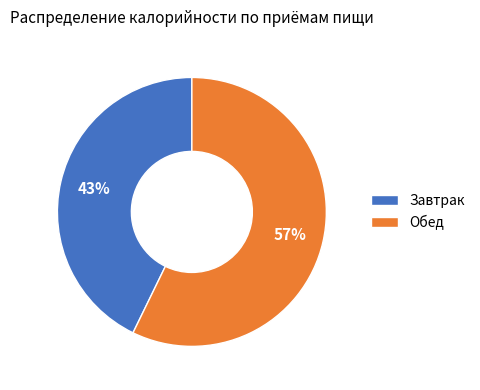

Do Завтрак and Обед together represent more than half of the pie?

Yes